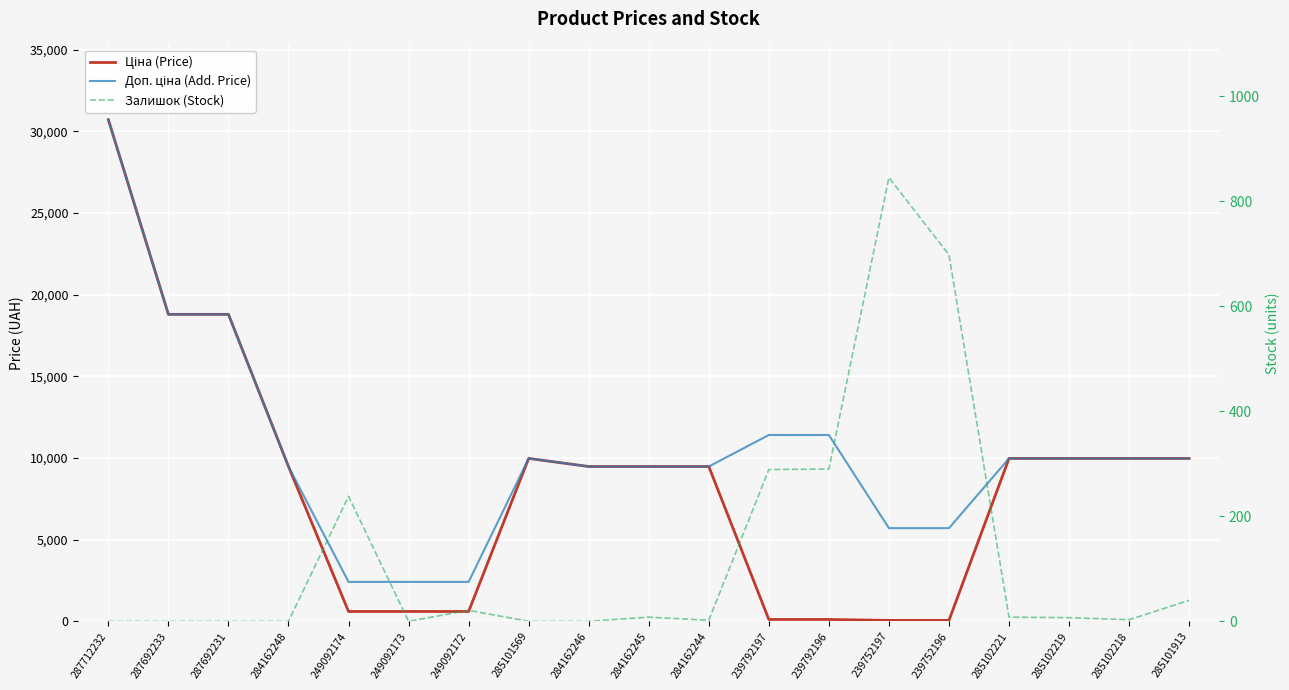

True or false: Залишок (Stock) and Доп. ціна (Add. Price) cross at least once.

False